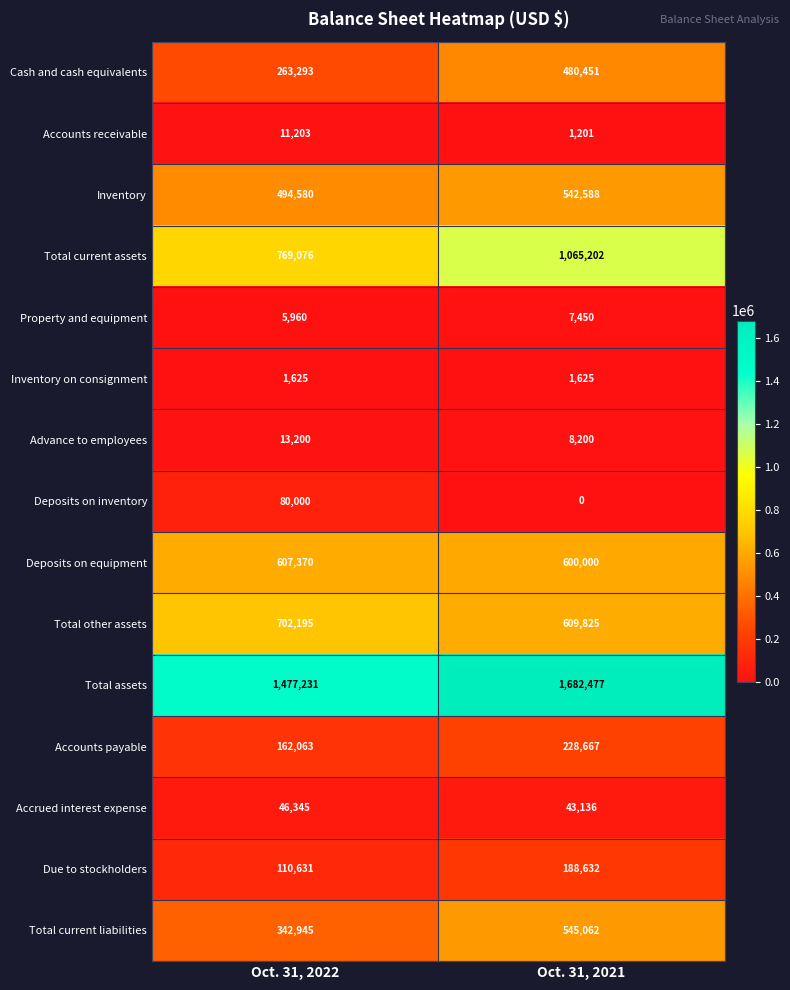

Which series has the largest total across all categories?

Total assets